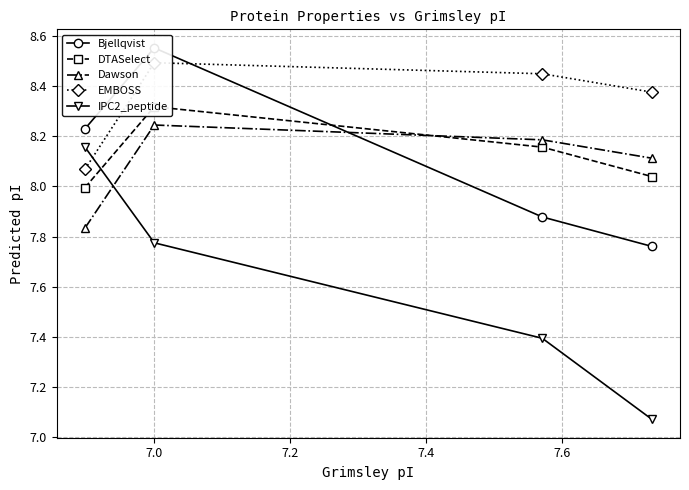

Which series has the largest total across all categories?

EMBOSS